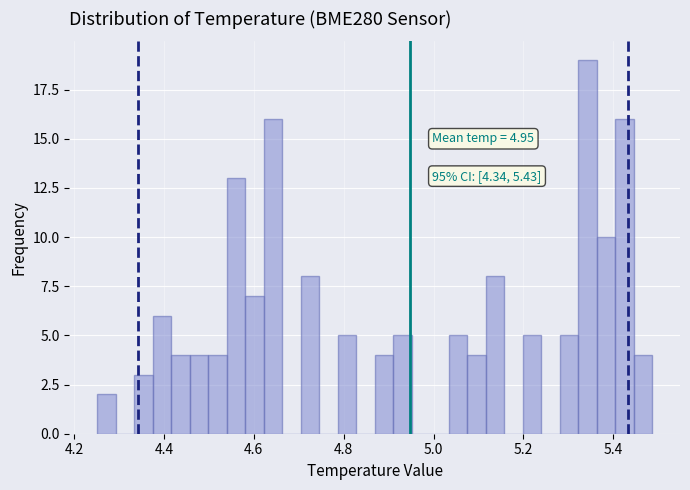

Around what value on the x-axis is the tallest bar? Give the approximate position of its centre, as read against the axis.

5.34